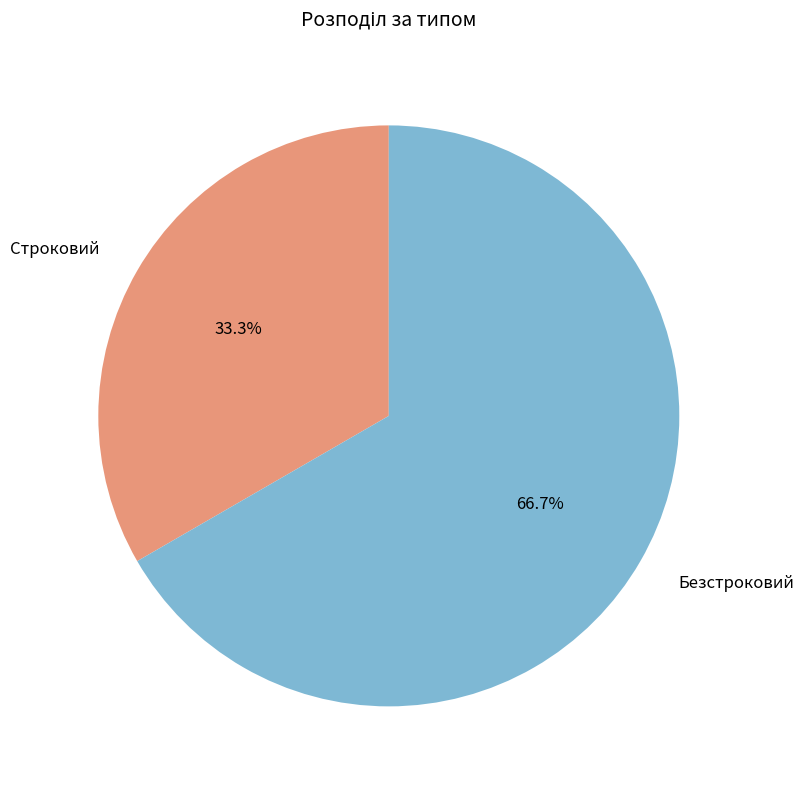

To the nearest percent, what is the average slice percentage?

50%